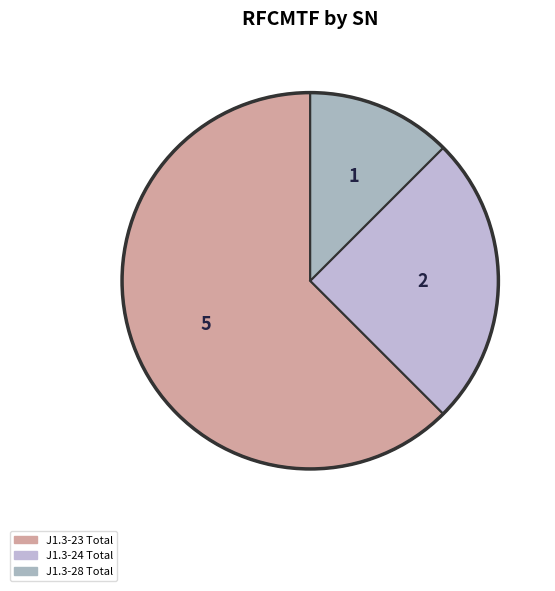

How many slices are in this pie chart?

3